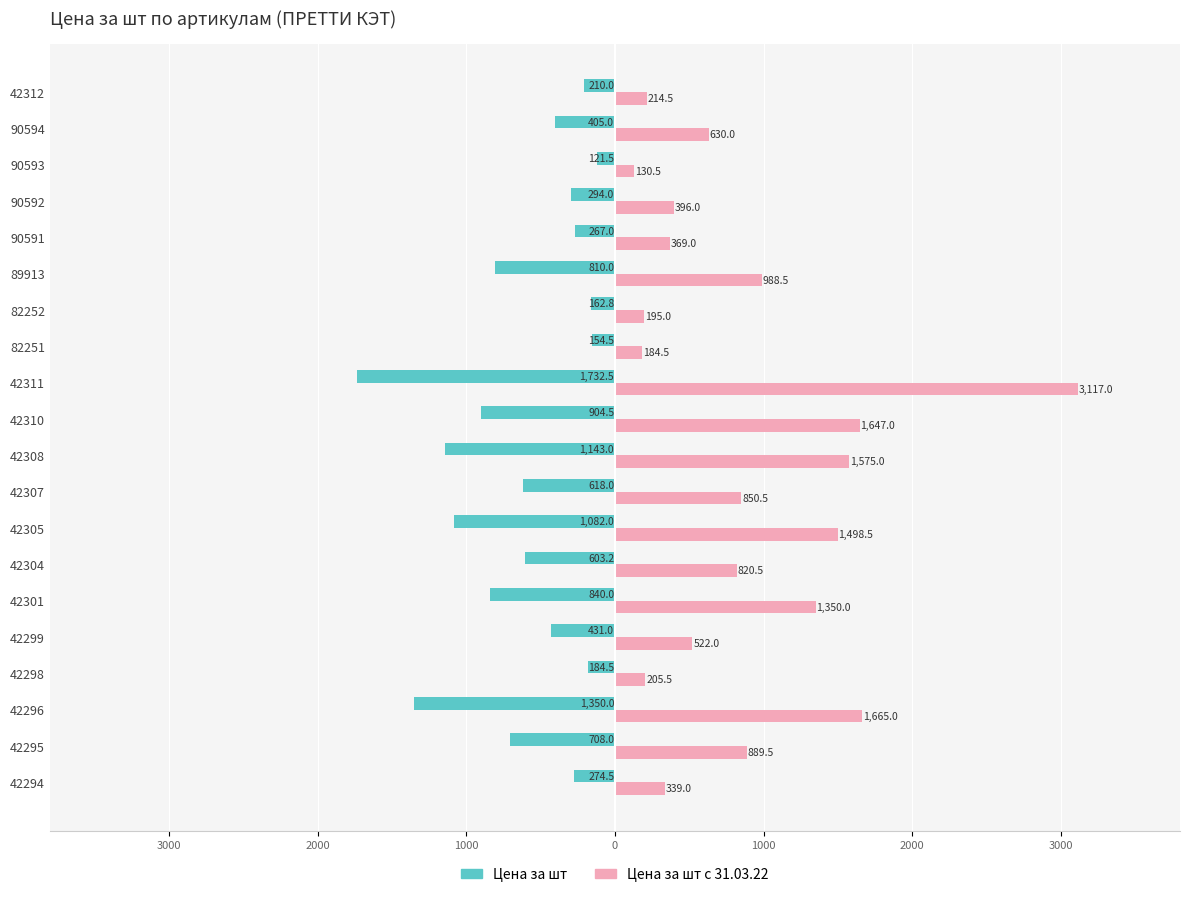

What are all the series names shown in the legend?

Цена за шт, Цена за шт с 31.03.22